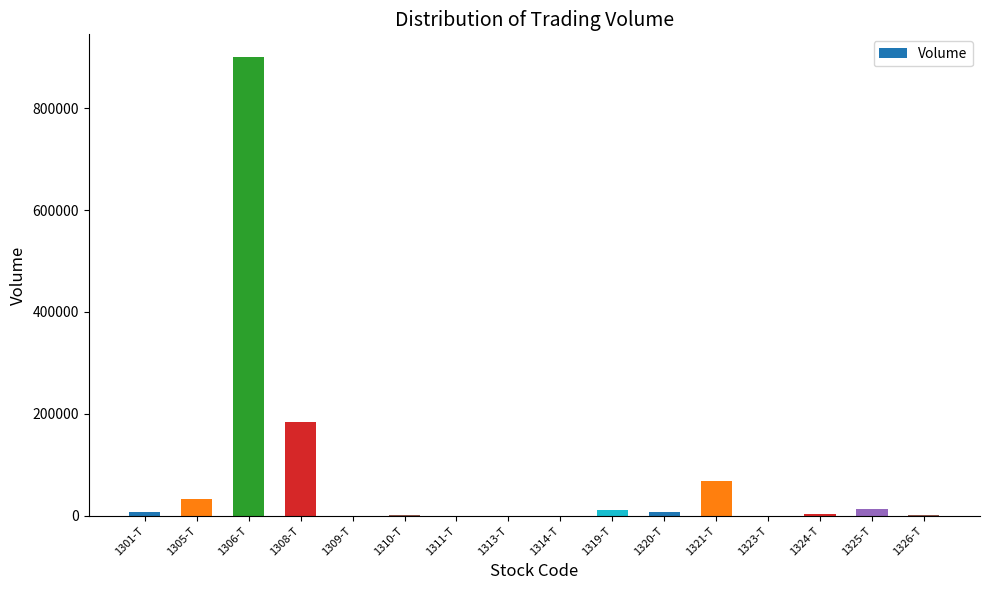

How many data points does each series have?

16